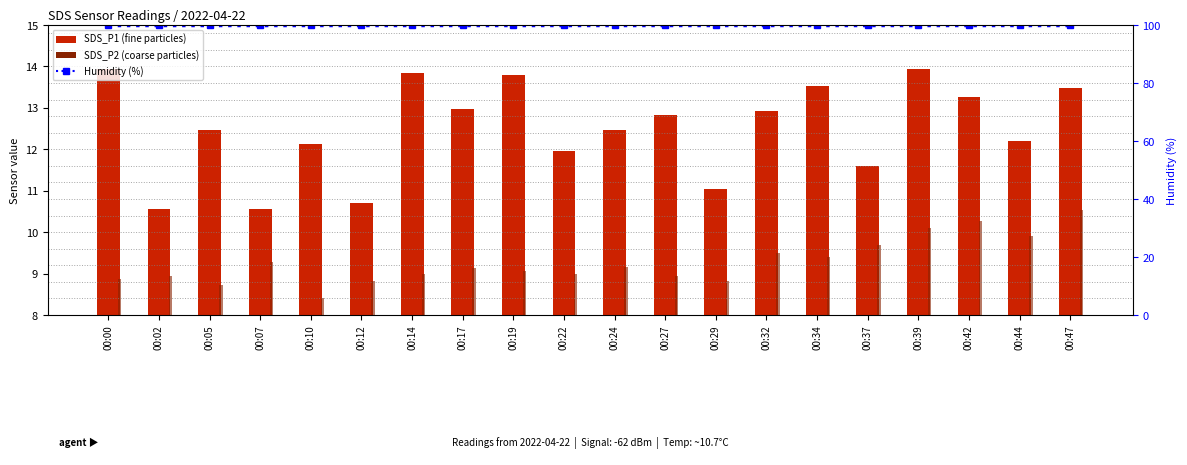

Which series has the largest total across all categories?

Humidity (%)